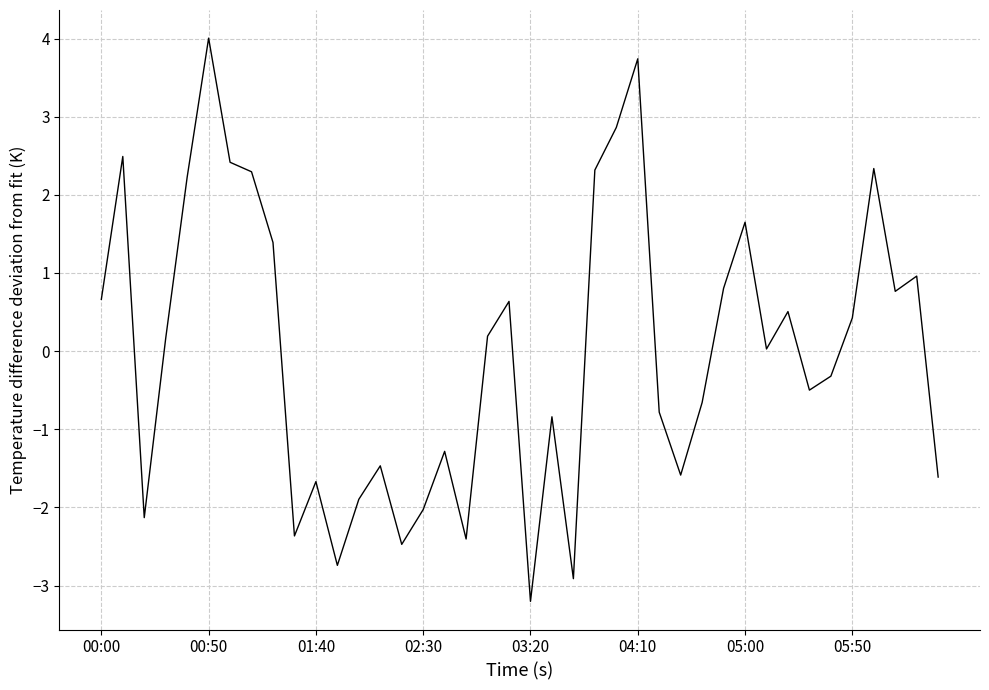

What is the smallest value displayed?

-3.2